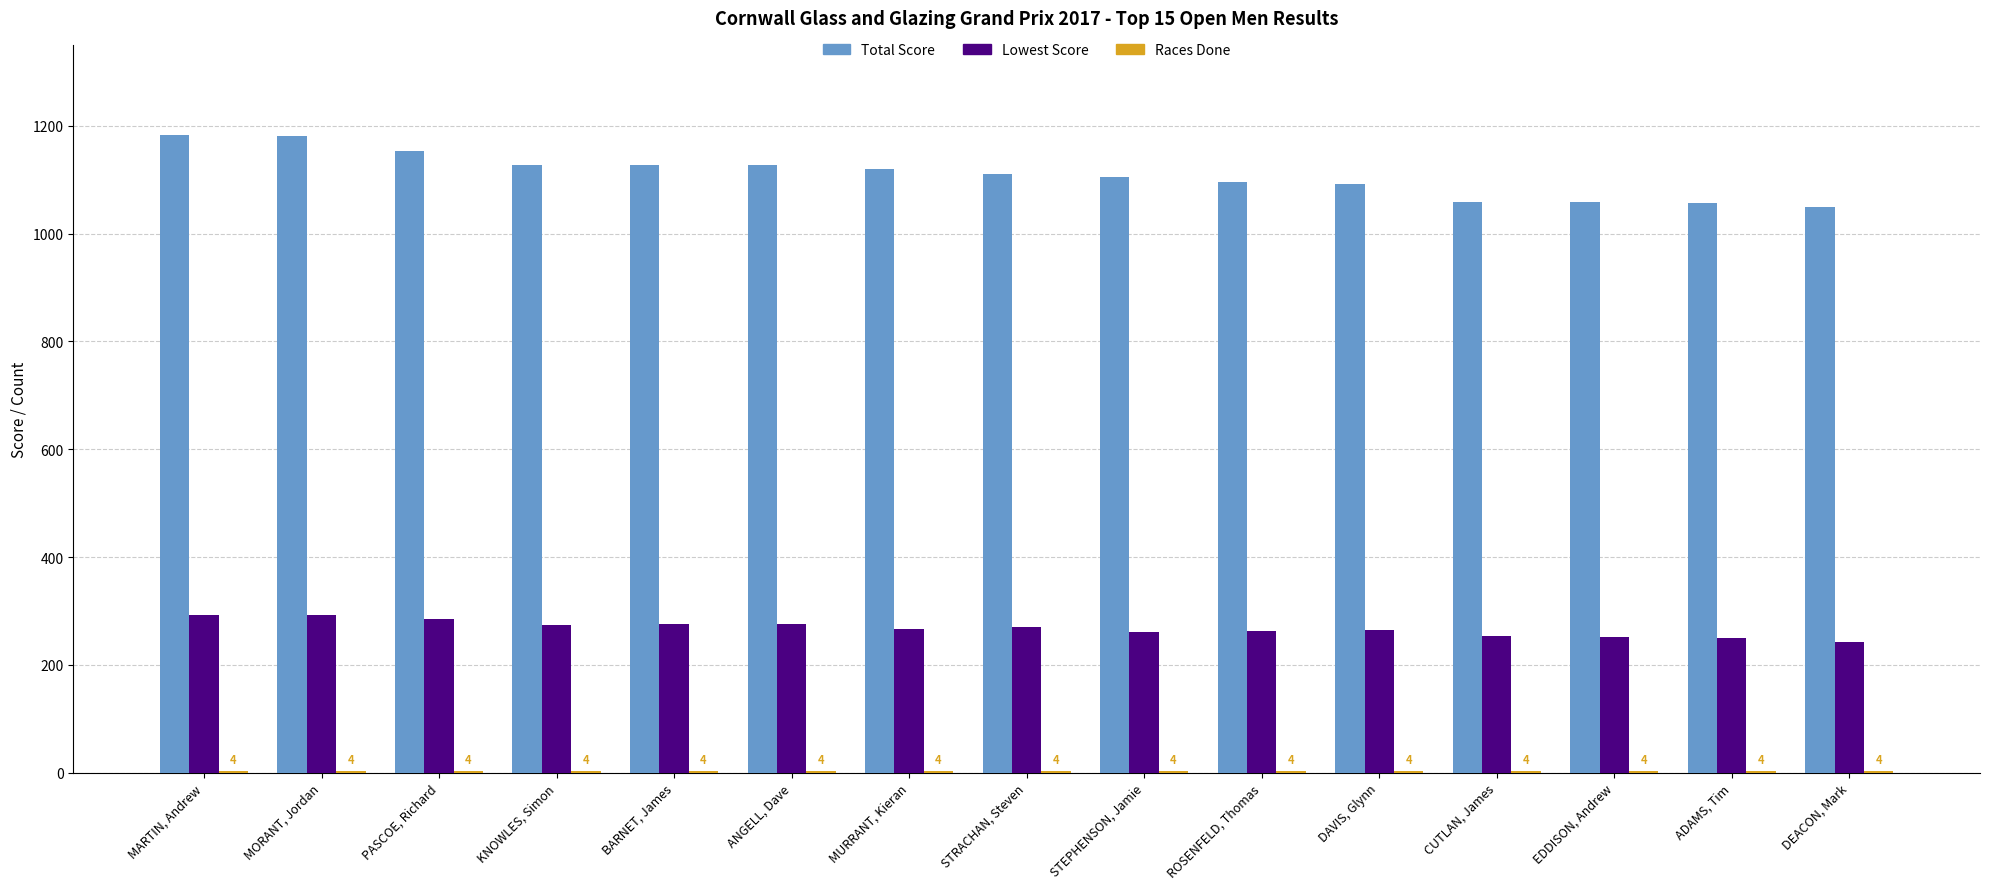

Is it true that Total Score equals 1607 at MURRANT, Kieran?

False